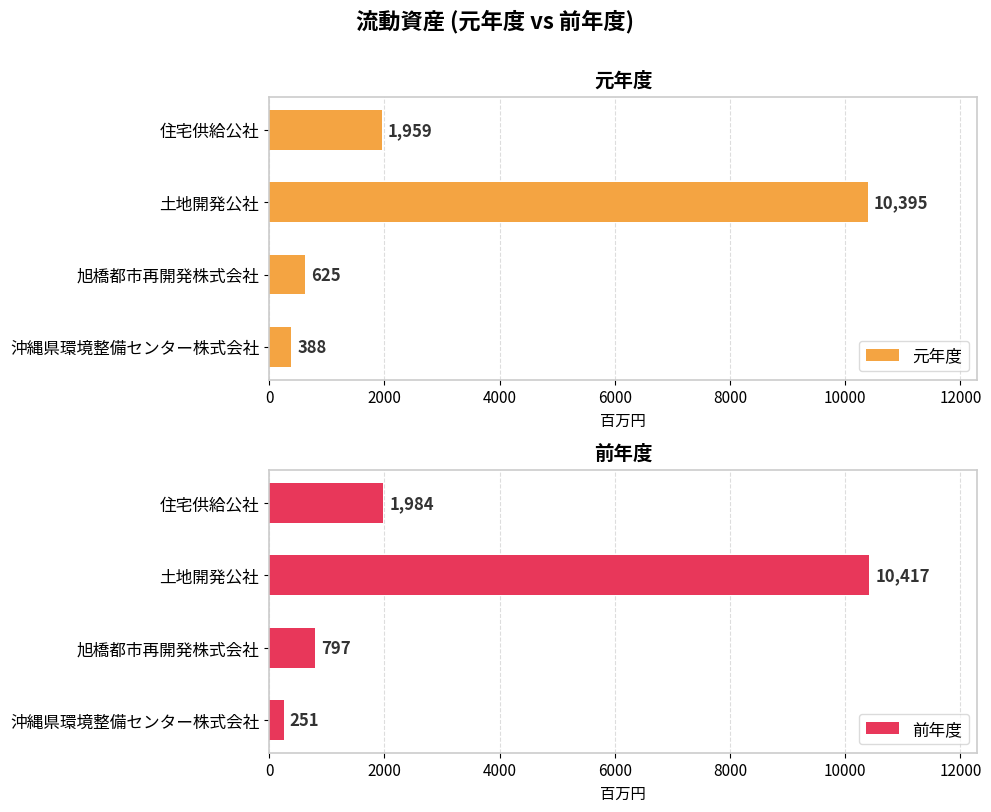

What value does the 元年度 series have at 住宅供給公社, to the nearest 10?

1960